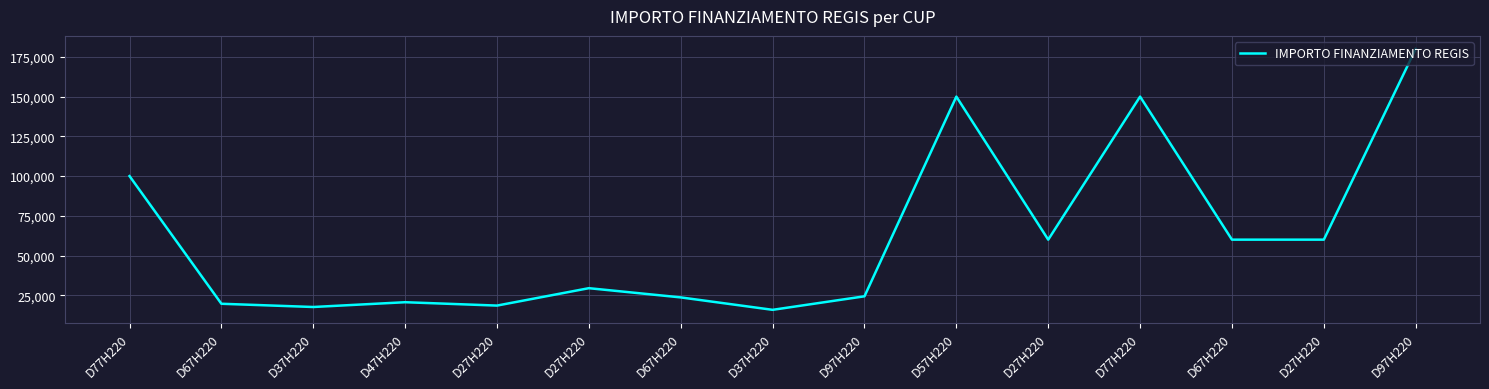

The value at D97H220 is 180000.0. True or false?

True